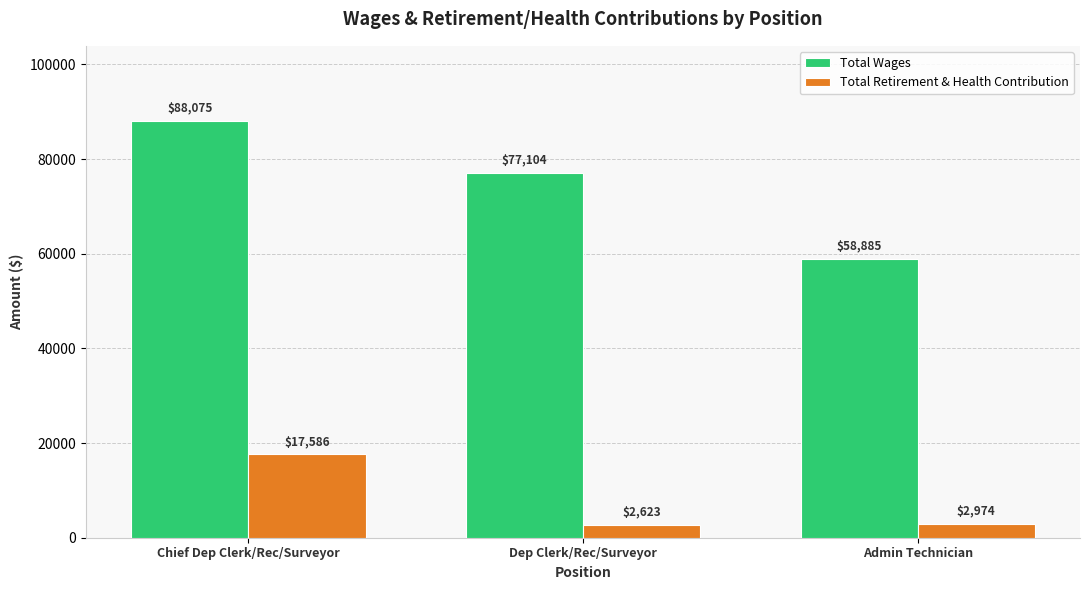

What are all the series names shown in the legend?

Total Wages, Total Retirement & Health Contribution